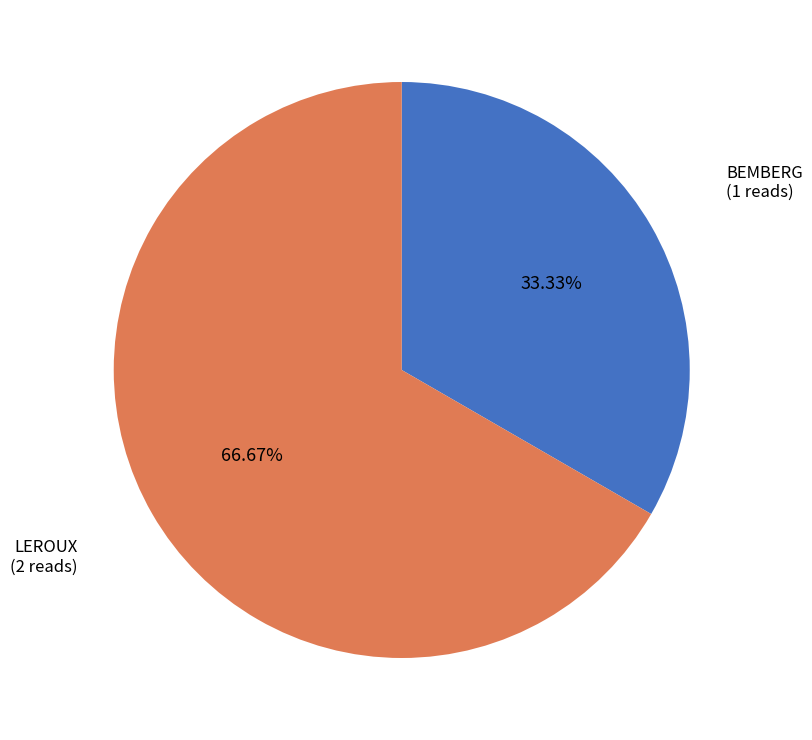

Is it true that LEROUX is 54% of the pie?

False